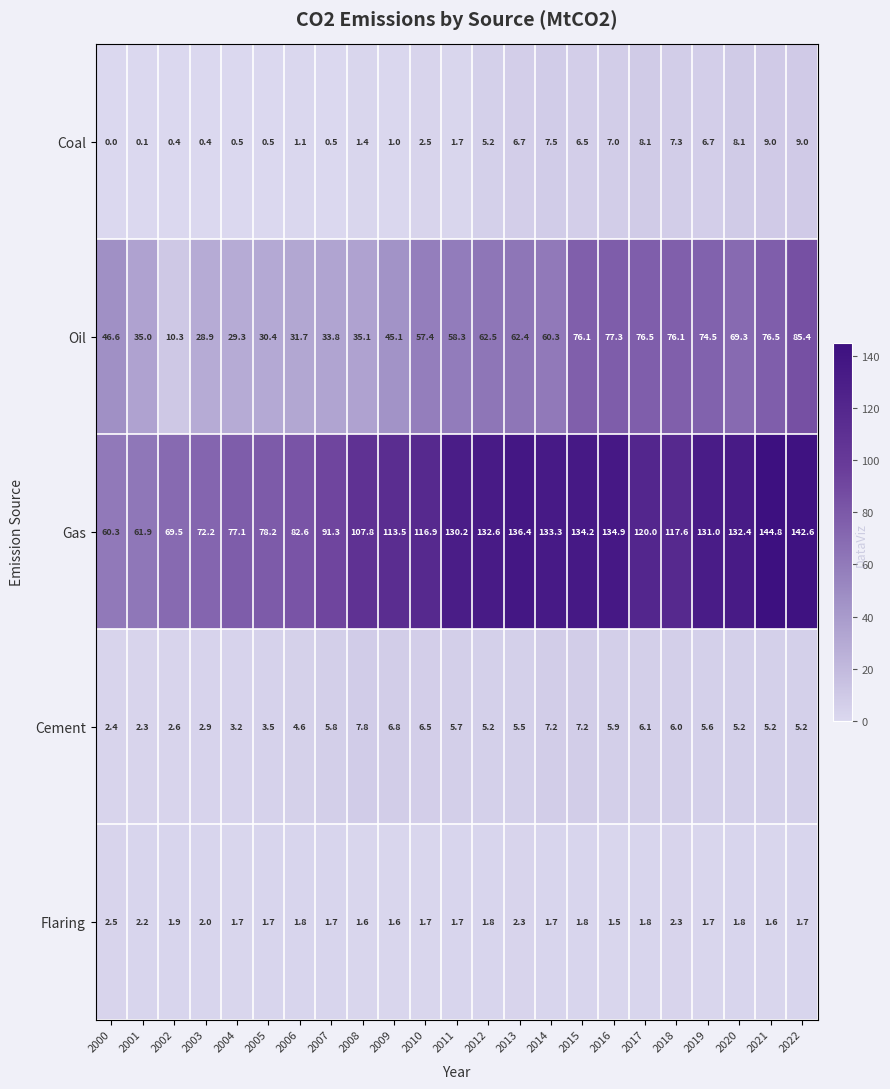

What is the maximum value shown in the chart?

144.8